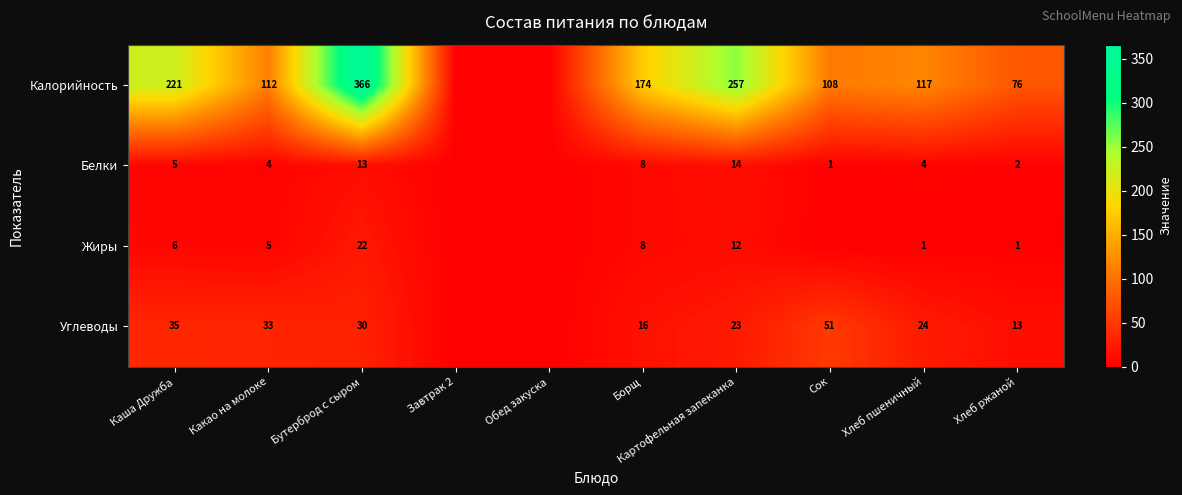

Rank the series at Бутерброд с сыром from lowest to highest value.

Белки, Жиры, Углеводы, Калорийность